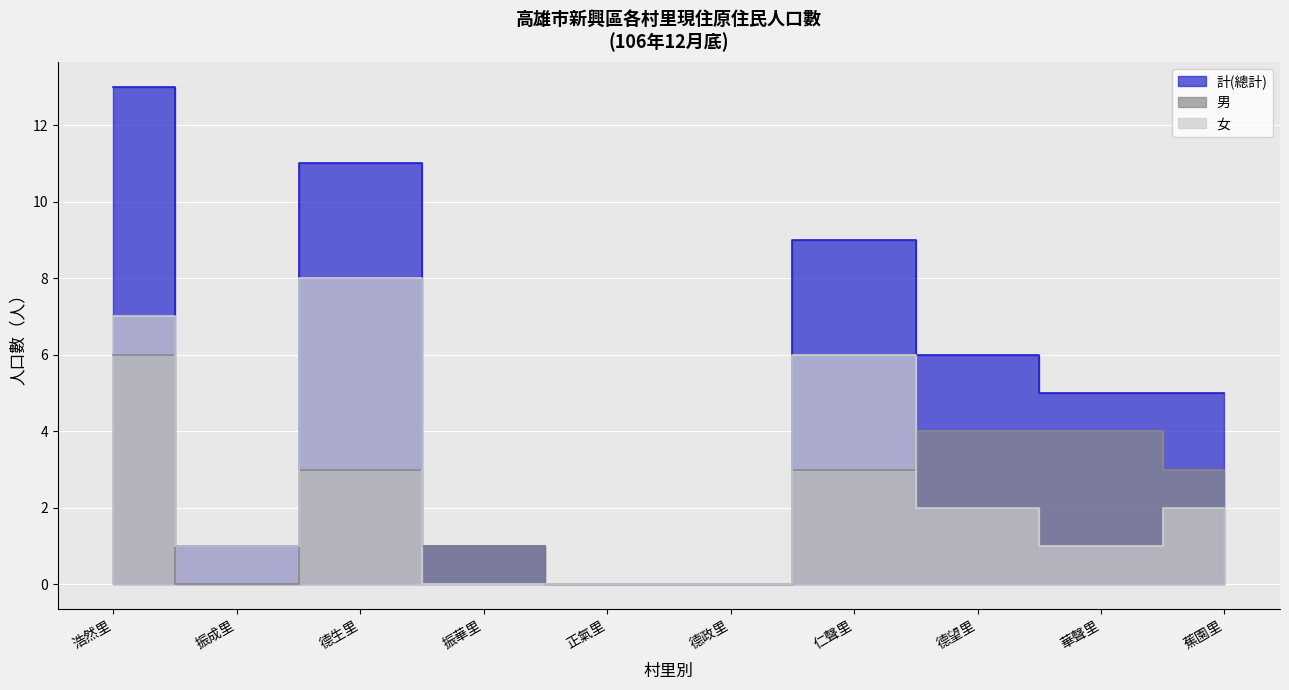

Which series has the widest spread of values?

計(總計)